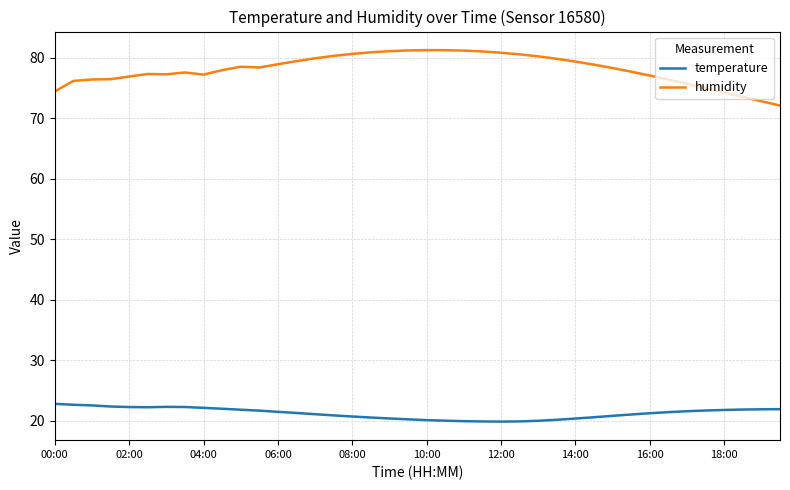

Which series has the largest range (max minus min)?

humidity